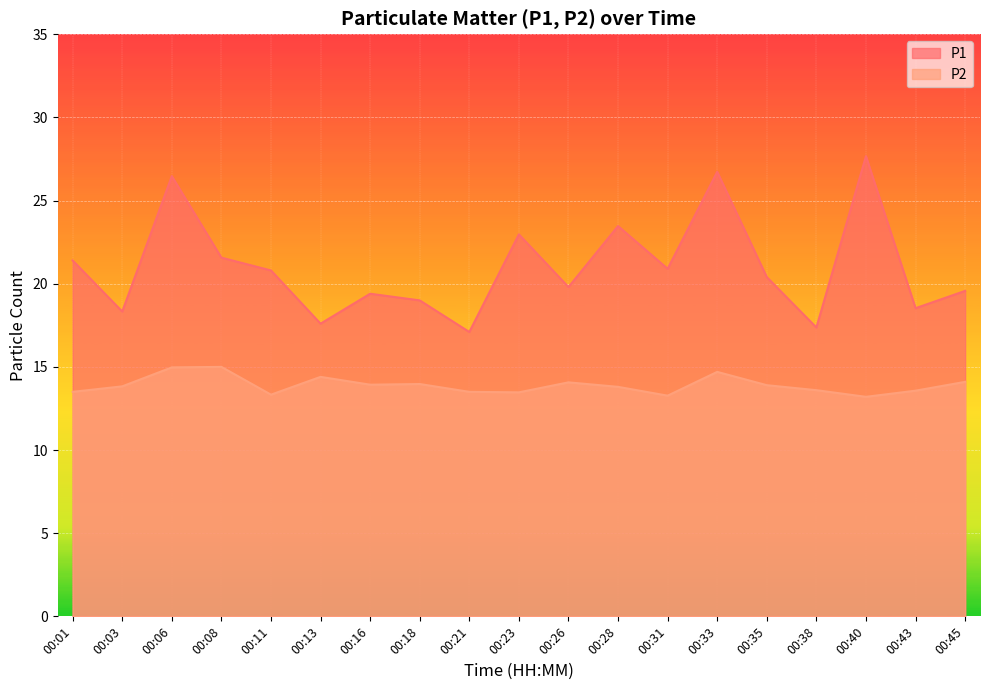

True or false: P1 and P2 cross at least once.

False